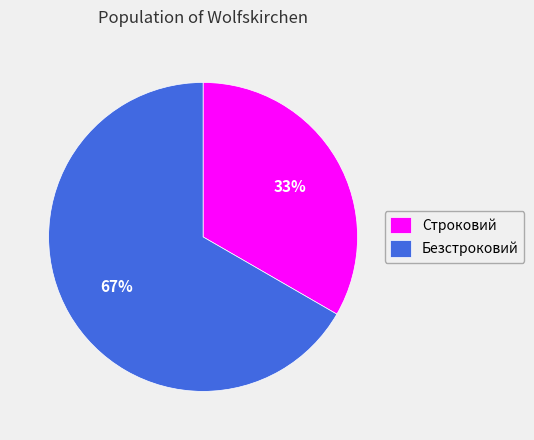

Rank the categories by value from highest to lowest.

Безстроковий, Строковий